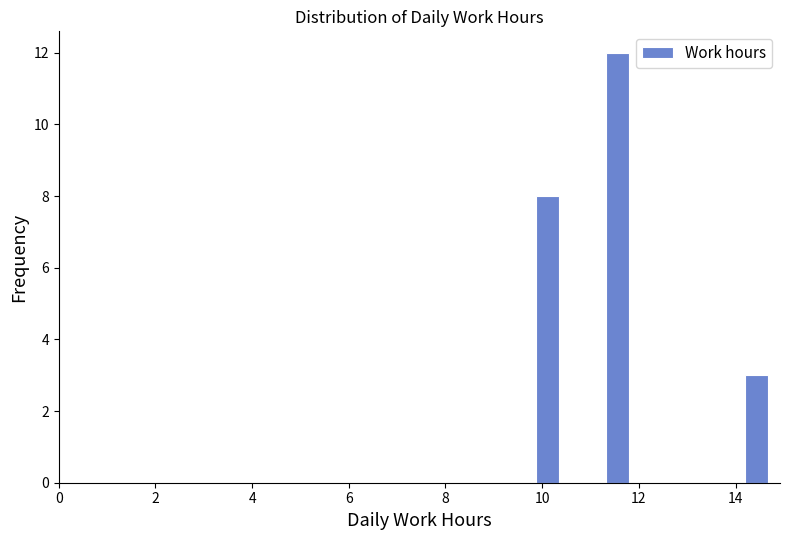

Around what value on the x-axis is the tallest bar? Give the approximate position of its centre, as read against the axis.

11.6